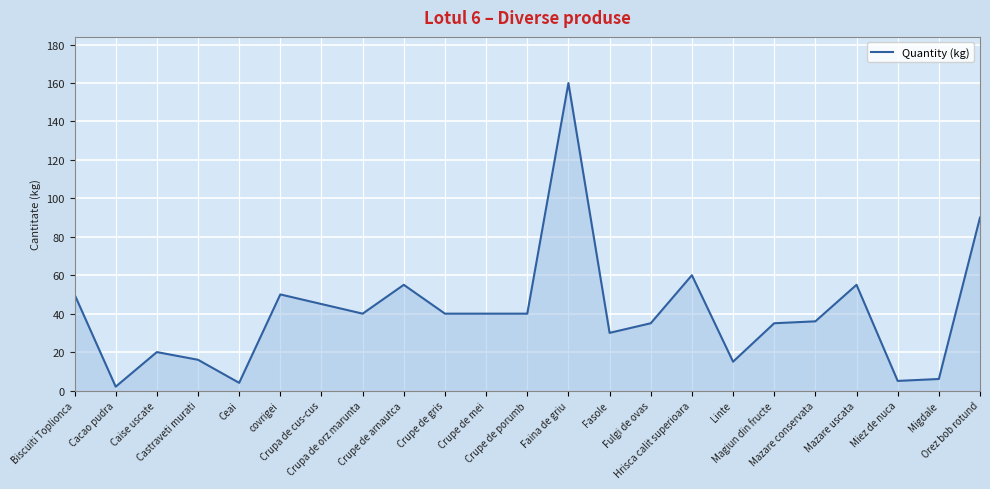

How many lines are shown in the chart?

1